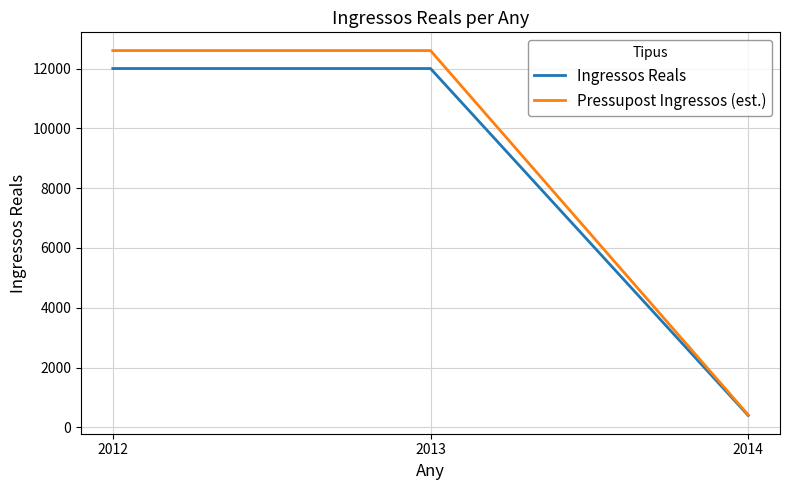

Reading left to right, list all the values displayed in this chart.

Ingressos Reals: 12000	12000	400
Pressupost Ingressos (est.): 12600	12600	420